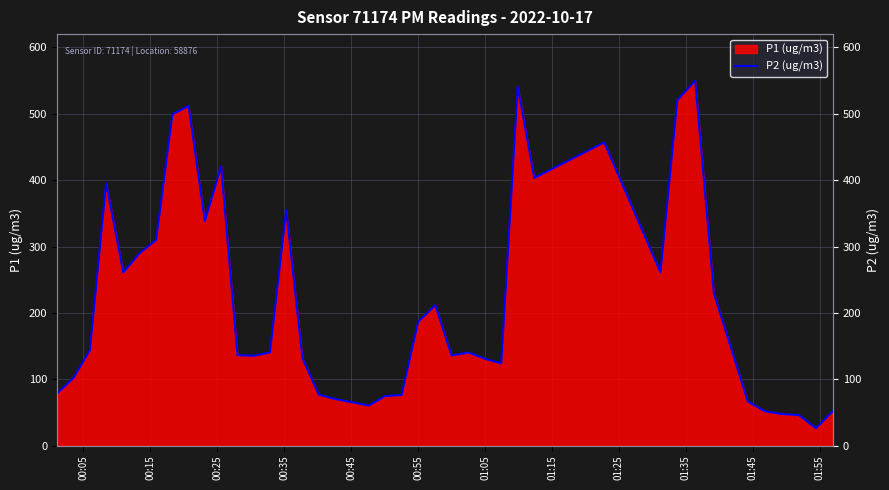

At which category does the data reach its first local valley?

00:45